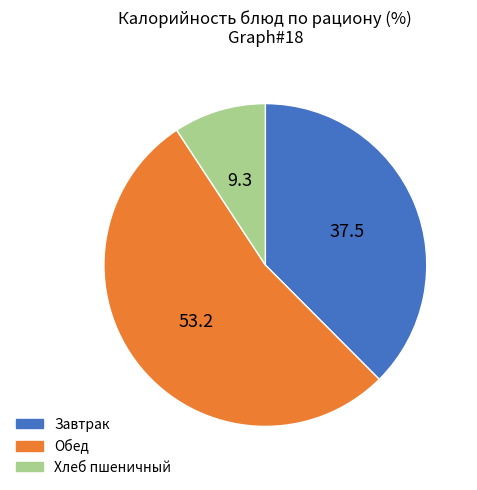

Do Обед and Завтрак together represent more than half of the pie?

Yes